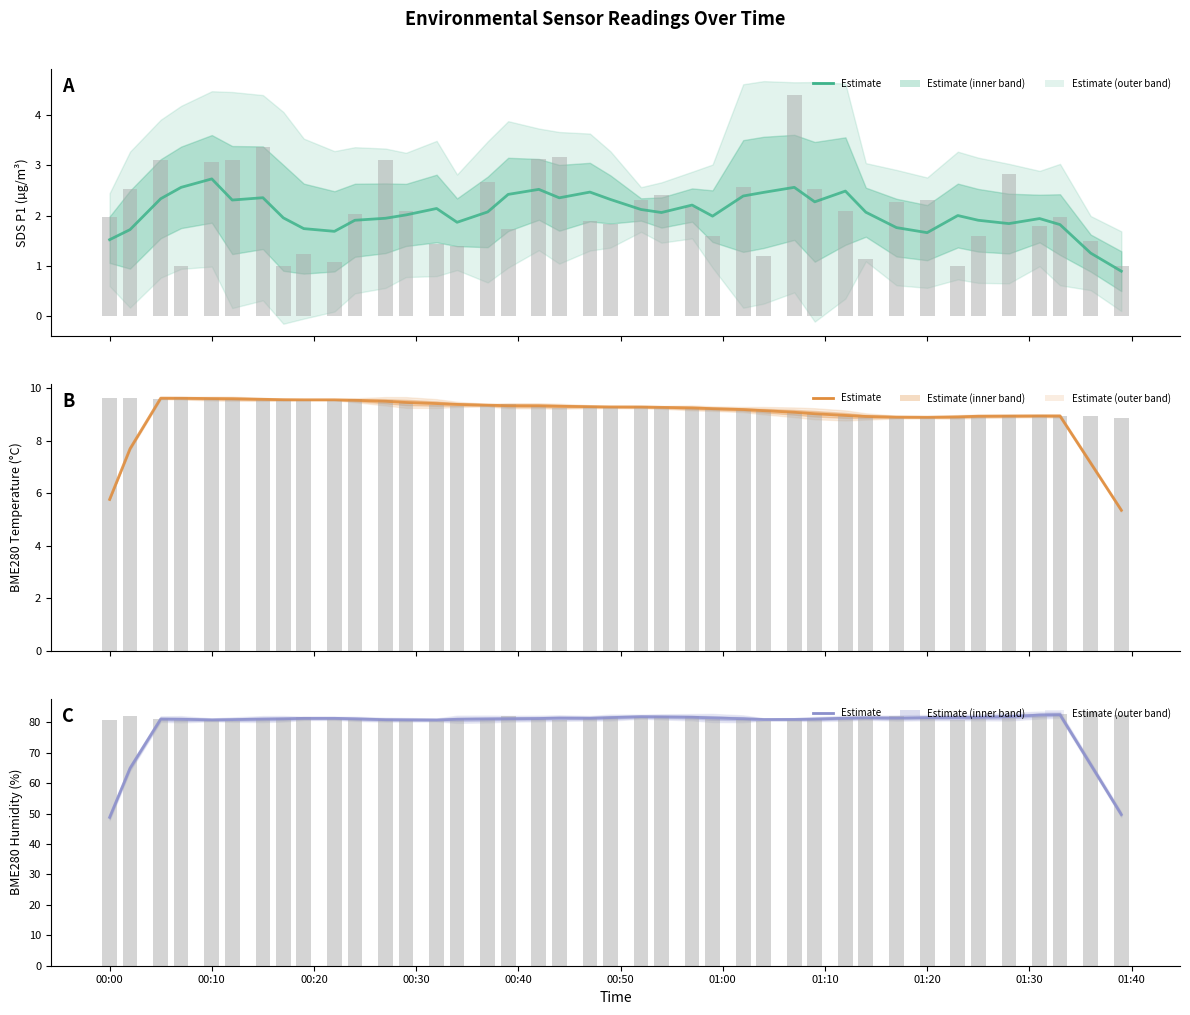

What is the smallest value displayed?

0.9